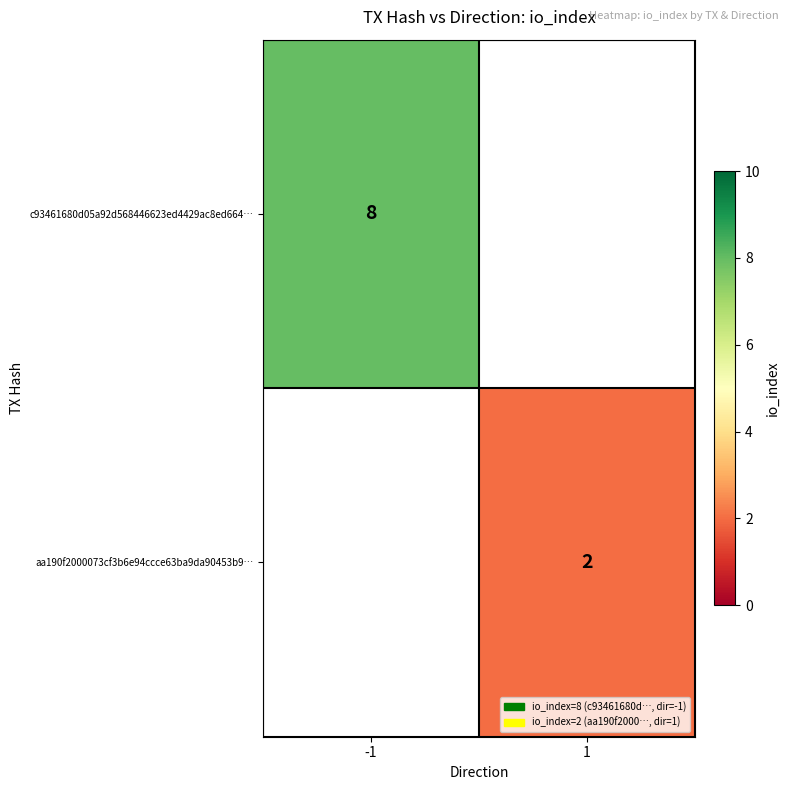

True or false: aa190f2000073cf3b6e94ccce63ba9da90453b9… has a value of 2 at 1.

True